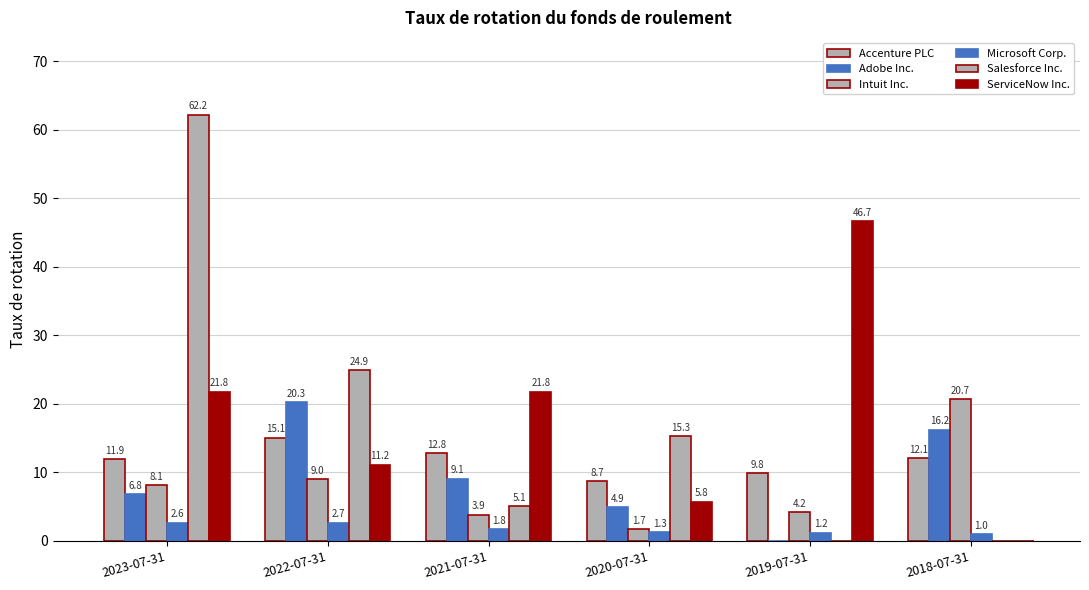

Reading left to right, extract all data points from this chart.

Accenture PLC: 11.9	15.1	12.8	8.7	9.8	12.1
Adobe Inc.: 6.8	20.3	9.1	4.9	0.0	16.2
Intuit Inc.: 8.1	9.0	3.9	1.7	4.2	20.7
Microsoft Corp.: 2.6	2.7	1.8	1.3	1.2	1.0
Salesforce Inc.: 62.2	24.9	5.1	15.3	0.0	0.0
ServiceNow Inc.: 21.8	11.2	21.8	5.8	46.7	0.0